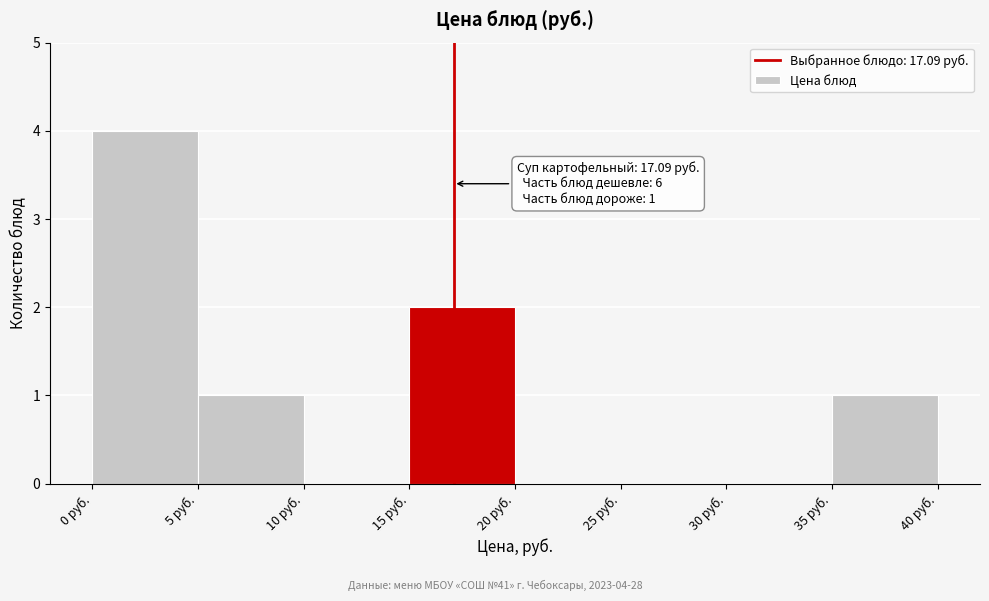

Which range on the x-axis has the tallest bar?

0 to 5